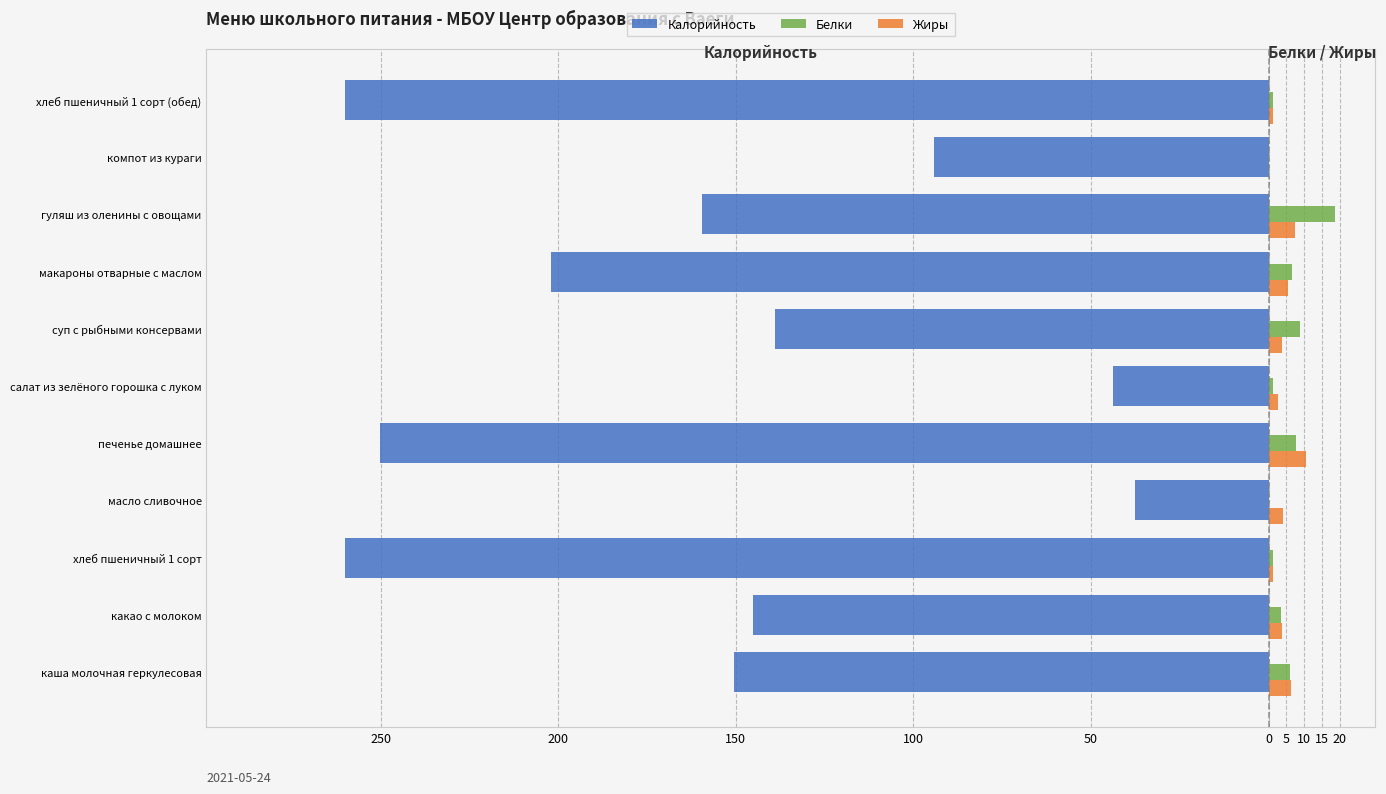

Reading right to left, what are all the values shown in this chart?

Калорийность: -260.0	-94.2	-159.5	-202.1	-139.0	-43.7	-250.2	-37.5	-260.0	-145.2	-150.4
Белки: 1.2	0.0	18.7	6.6	8.8	1.3	7.8	0.0	1.2	3.5	6.1
Жиры: 1.2	0.0	7.5	5.4	3.9	2.7	10.5	4.1	1.2	3.7	6.3